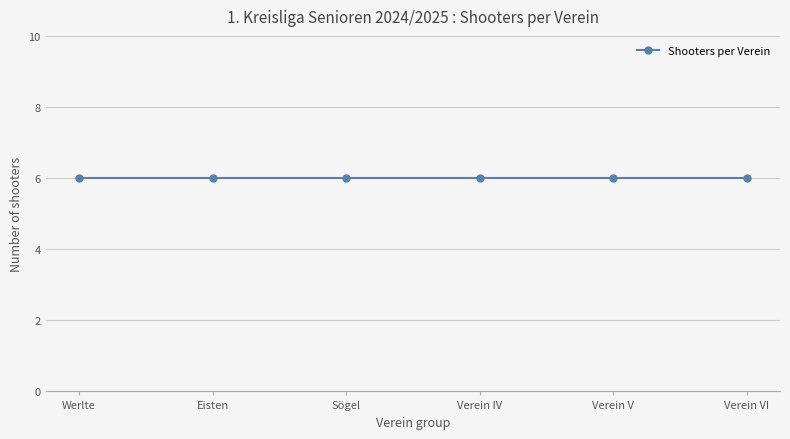

What is the greatest value displayed?

6